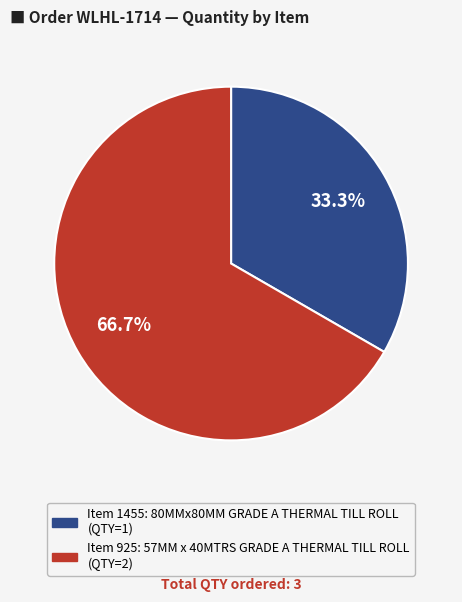

Does any single category account for the majority?

Yes